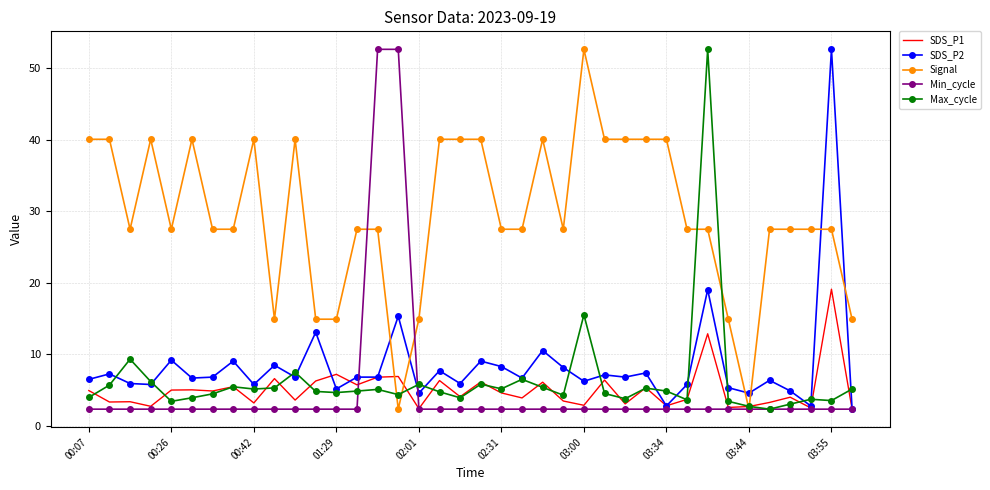

Which series has the largest total across all categories?

Signal